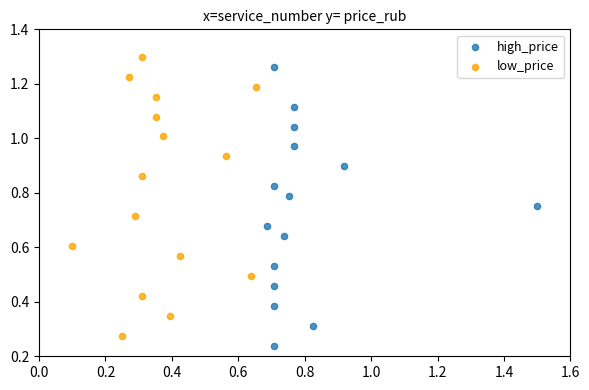

What are all the series names shown in the legend?

high_price, low_price